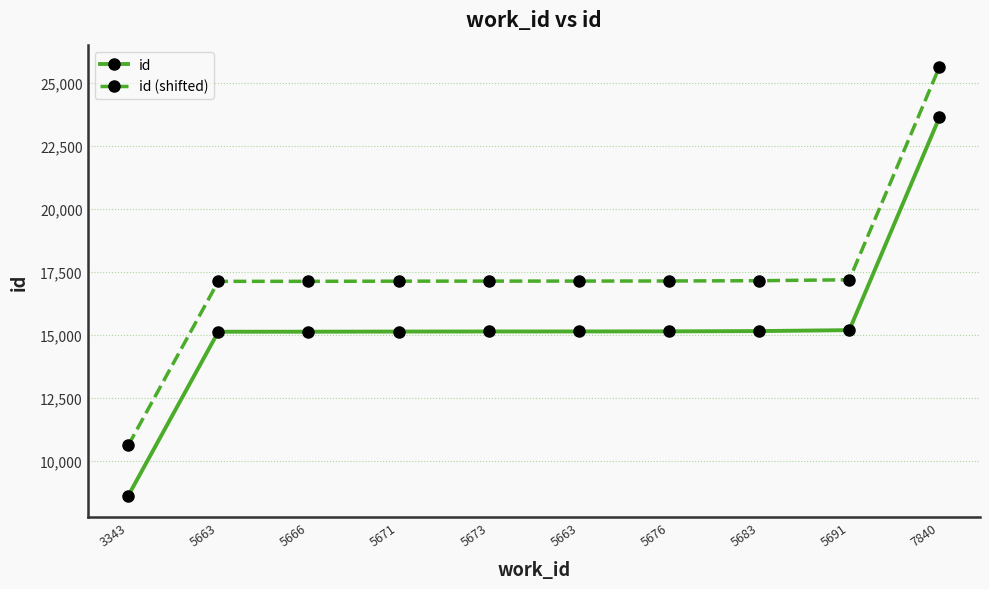

Is this an area chart (filled region under the line)?

No